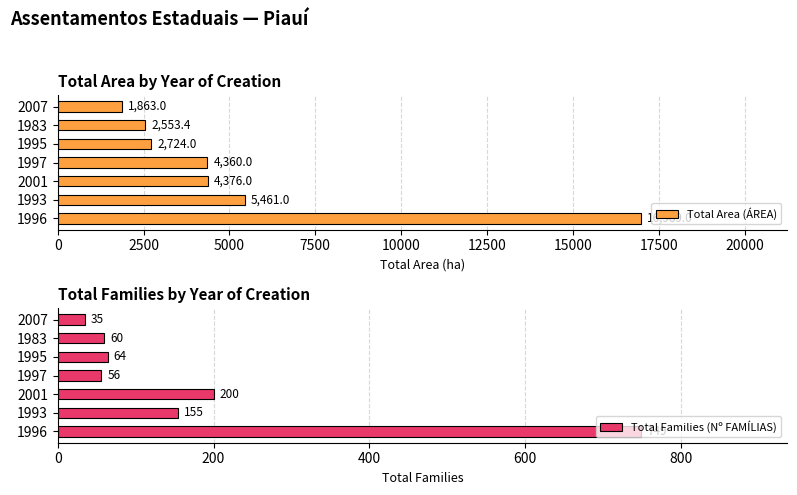

What is the value of the Total Area (ÁREA) bar at the 4th from the left?

4360.0